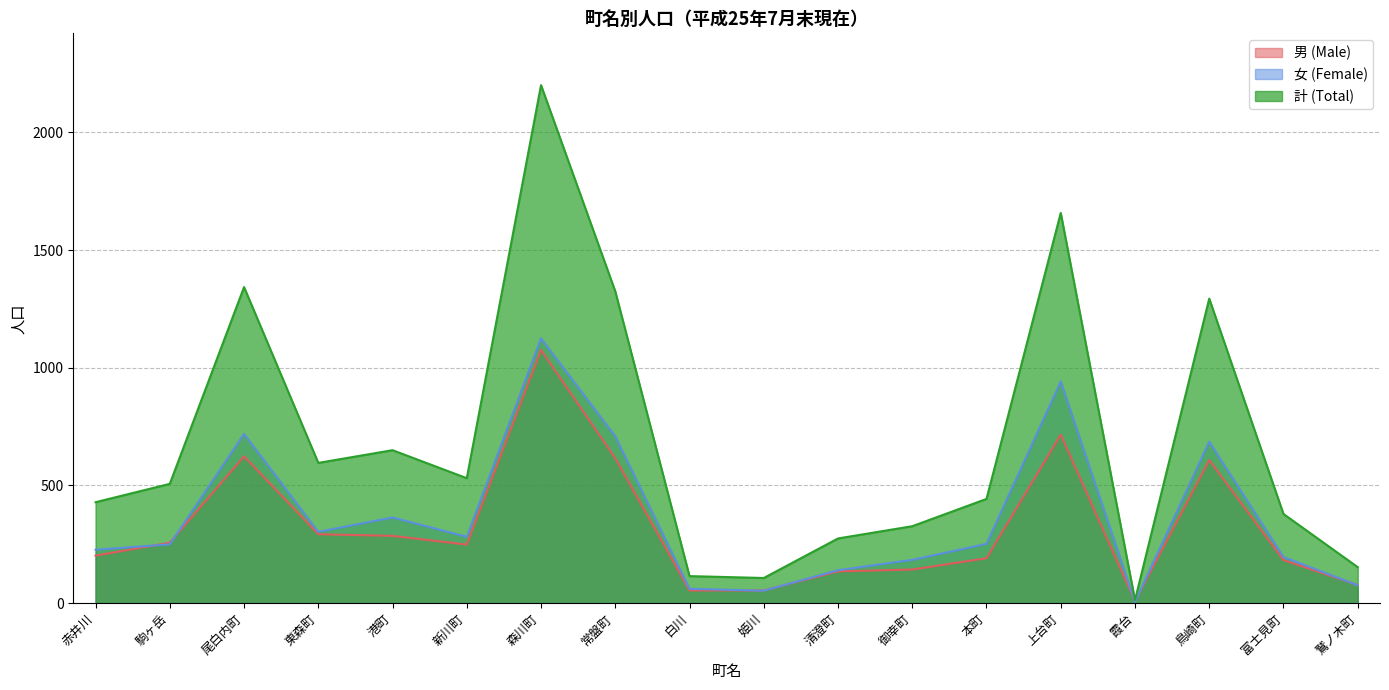

At which label does 男 (Male) first exceed 249?

駒ヶ岳